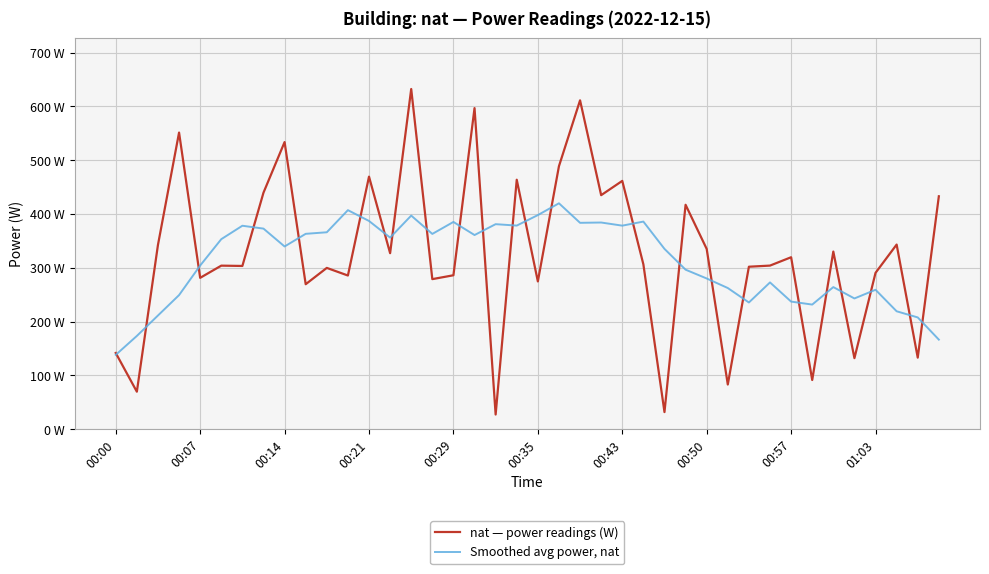

In Smoothed avg power, nat, how many points are lower than both neighbors (excluding endpoints)?

10